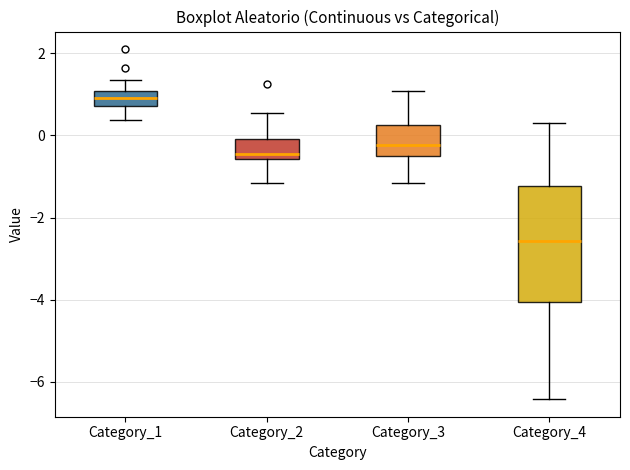

Where does the median line of the box for Category_3 sit on the y-axis? The values are not printed on the chart, so give them approximately, as read against the axis.

-0.2